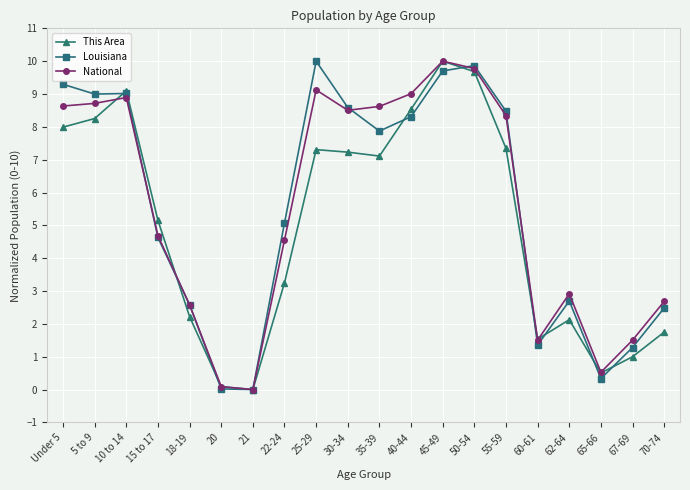

Which series changed the most between 65-66 and 70-74?

National